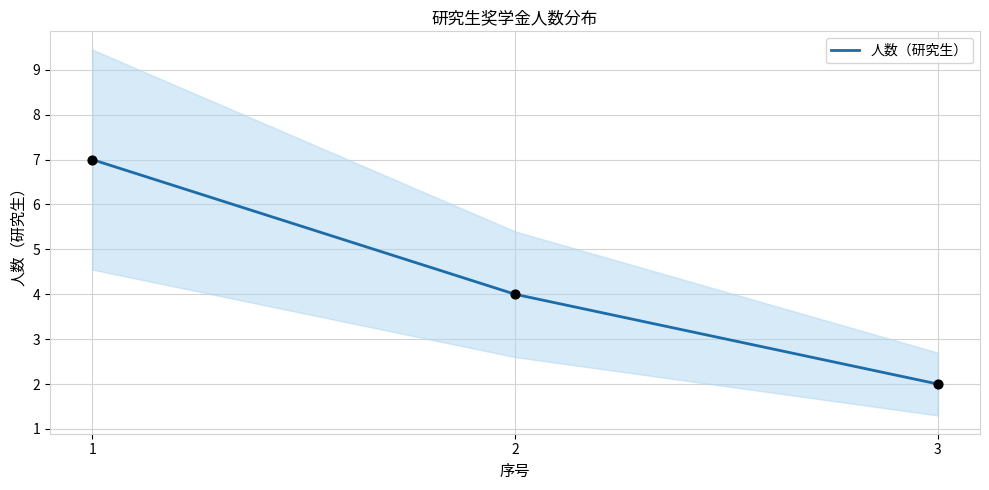

Between 3 and 1, which is larger?

1